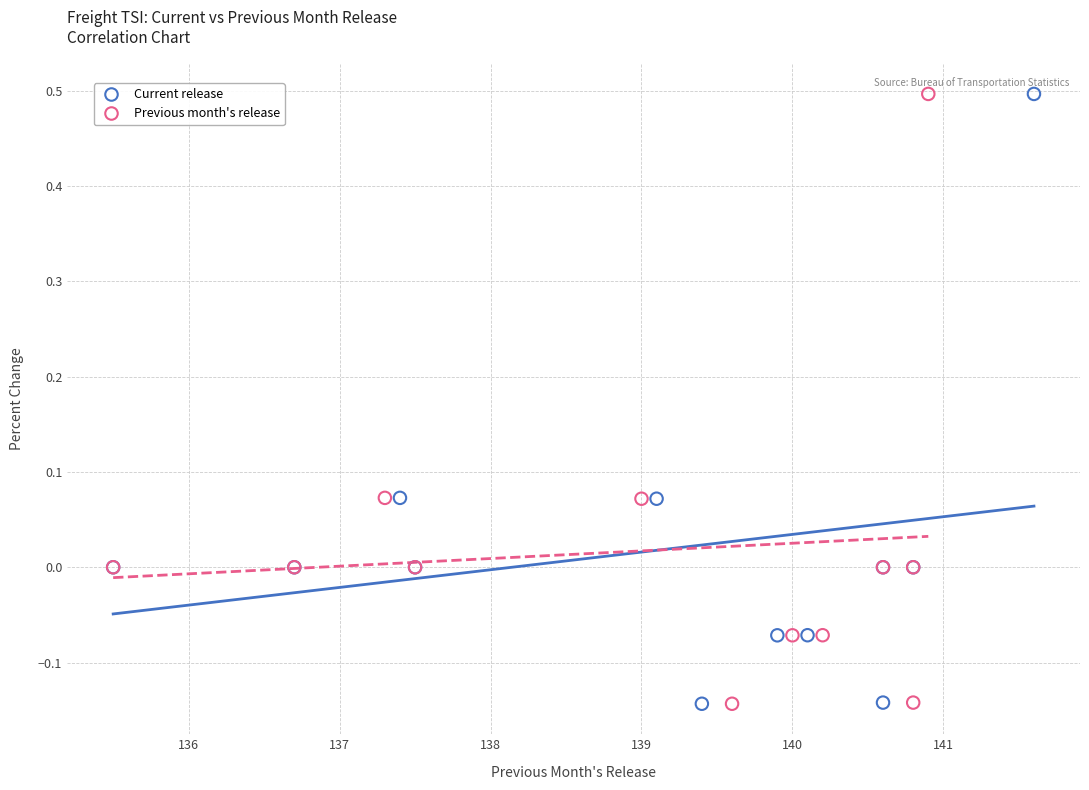

What are all the series names shown in the legend?

Current release, Previous month's release